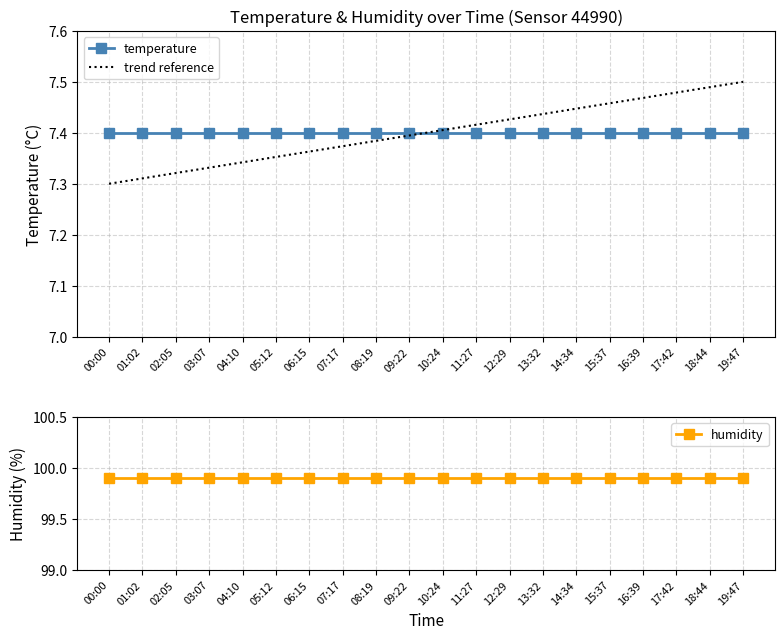

Reading right to left, extract all data points from this chart.

temperature: 19:47=7.4	18:44=7.4	17:42=7.4	16:39=7.4	15:37=7.4	14:34=7.4	13:32=7.4	12:29=7.4	11:27=7.4	10:24=7.4	09:22=7.4	08:19=7.4	07:17=7.4	06:15=7.4	05:12=7.4	04:10=7.4	03:07=7.4	02:05=7.4	01:02=7.4	00:00=7.4
humidity: 19:47=99.9	18:44=99.9	17:42=99.9	16:39=99.9	15:37=99.9	14:34=99.9	13:32=99.9	12:29=99.9	11:27=99.9	10:24=99.9	09:22=99.9	08:19=99.9	07:17=99.9	06:15=99.9	05:12=99.9	04:10=99.9	03:07=99.9	02:05=99.9	01:02=99.9	00:00=99.9